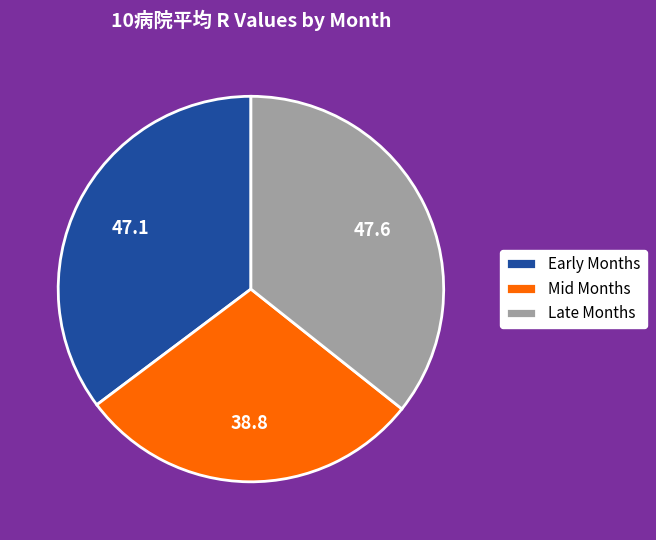

What is the smallest slice in the pie chart?

Mid Months